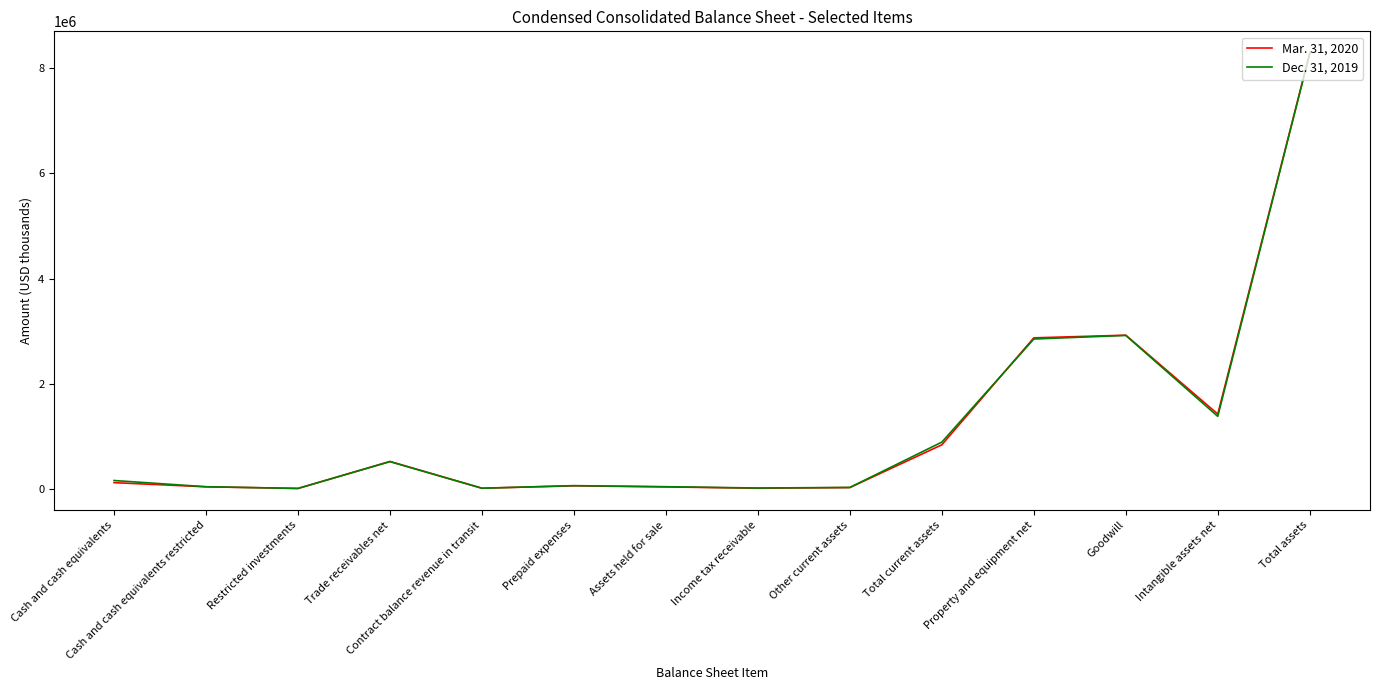

At which label does Mar. 31, 2020 reach its peak?

Total assets